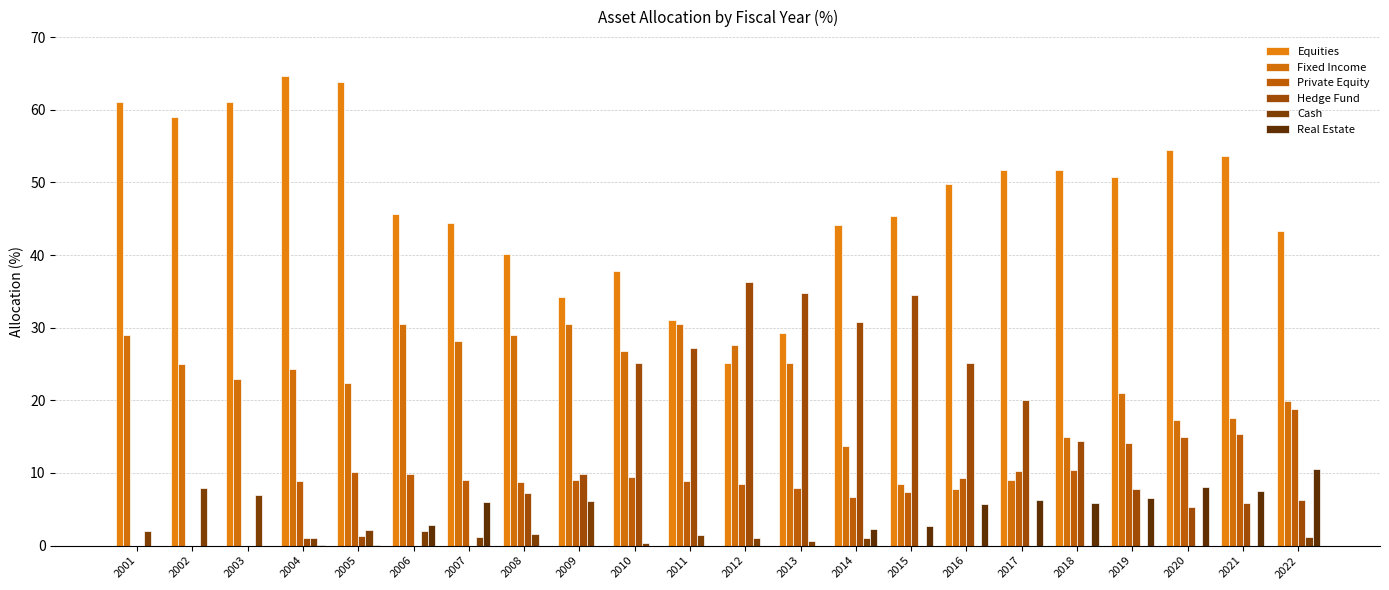

What is the greatest value displayed?

64.6